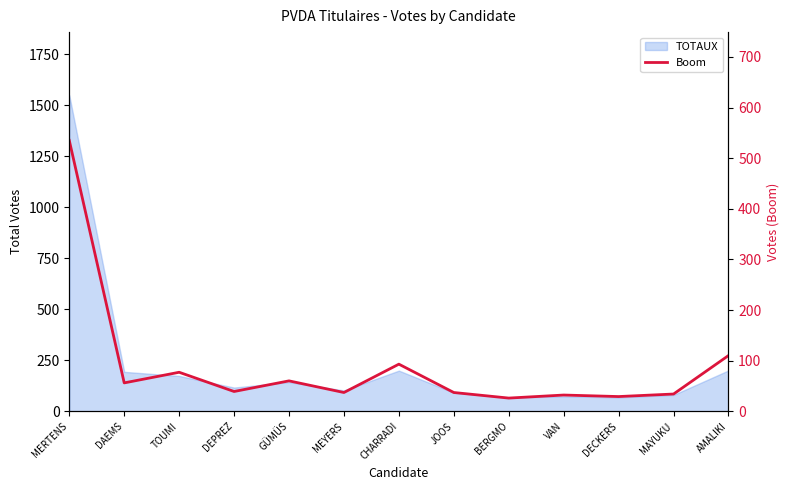

Reading right to left, transcribe all the data shown in this chart.

AMALIKI=110	MAYUKU=34	DECKERS=29	VAN=32	BERGMO=26	JOOS=37	CHARRADI=93	MEYERS=37	GÜMÜS=60	DEPREZ=39	TOUMI=77	DAEMS=56	MERTENS=535